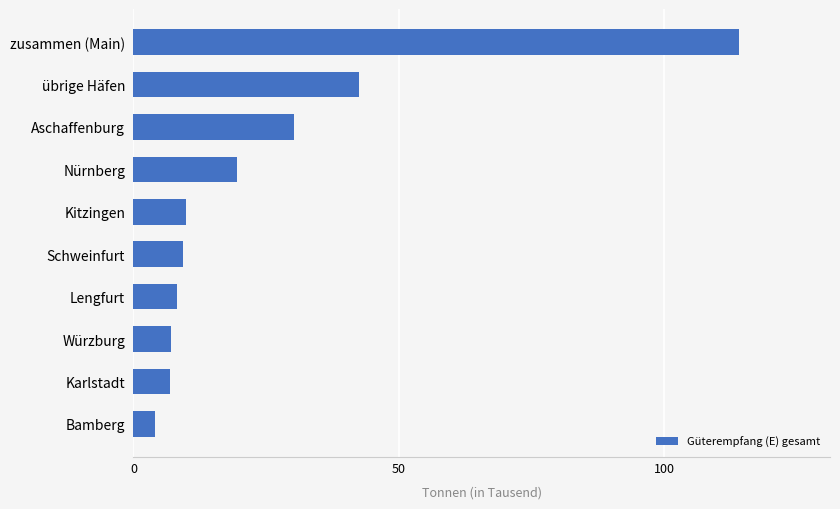

What is the difference between the maximum and second lowest values?

107.2